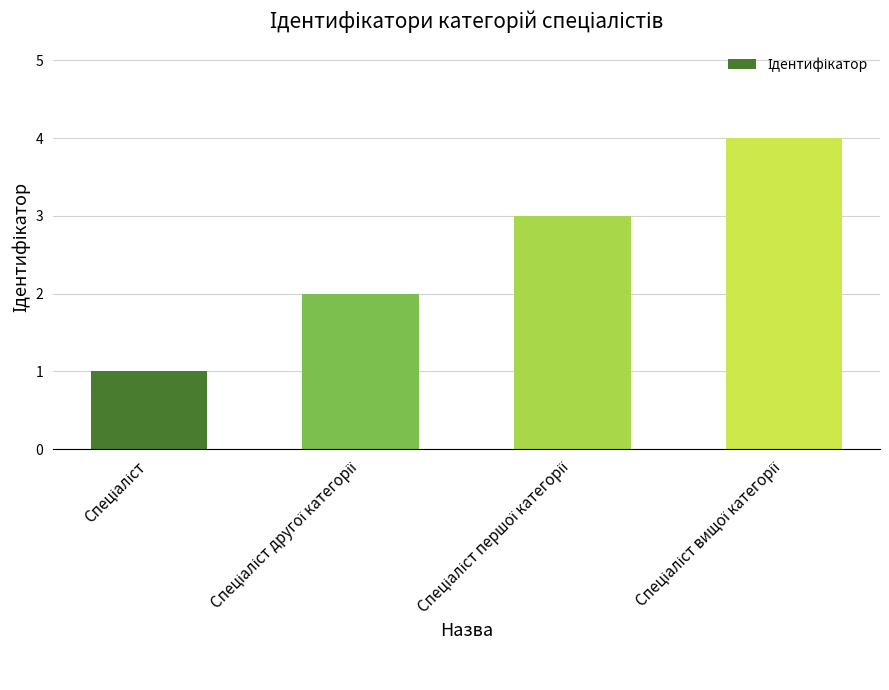

What is the greatest value displayed?

4